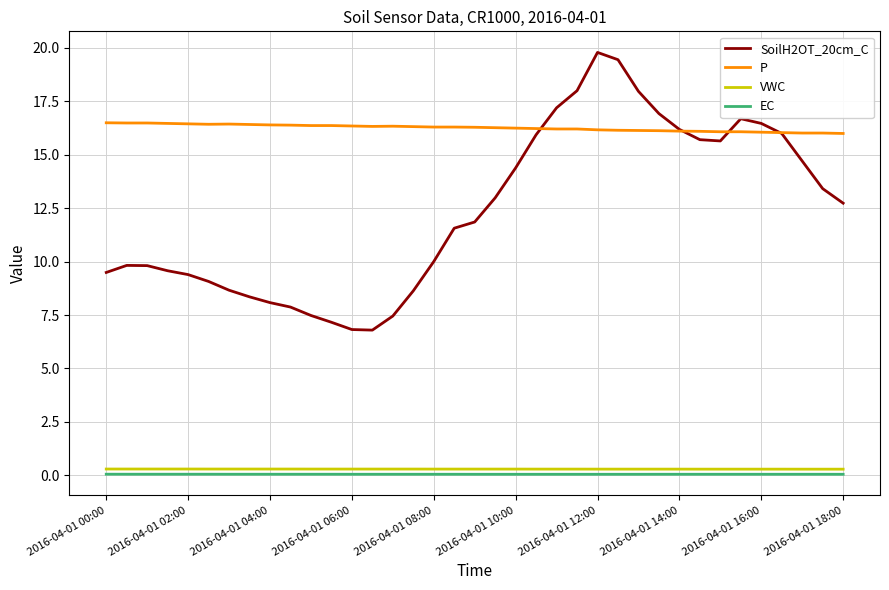

Which series has the largest total across all categories?

P